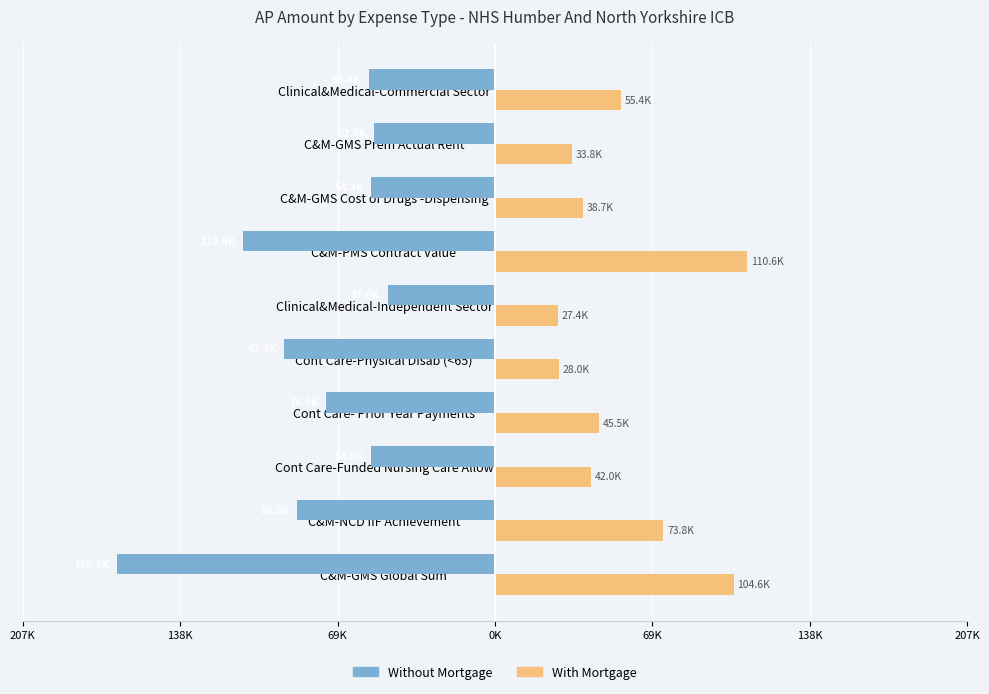

What are all the series names shown in the legend?

Without Mortgage, With Mortgage